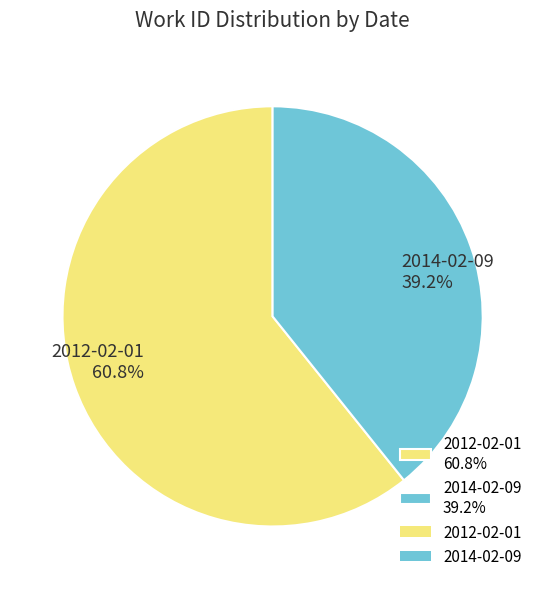

True or false: 2012-02-01 accounts for 61% of the total.

True